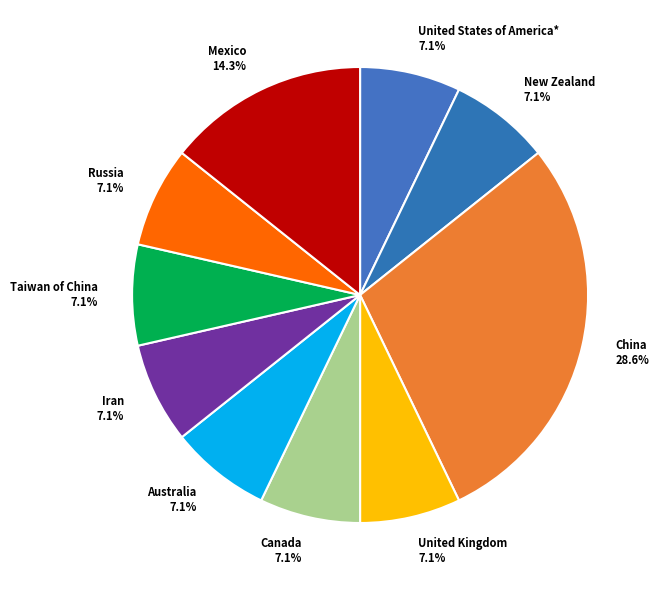

Which slice is the largest?

China